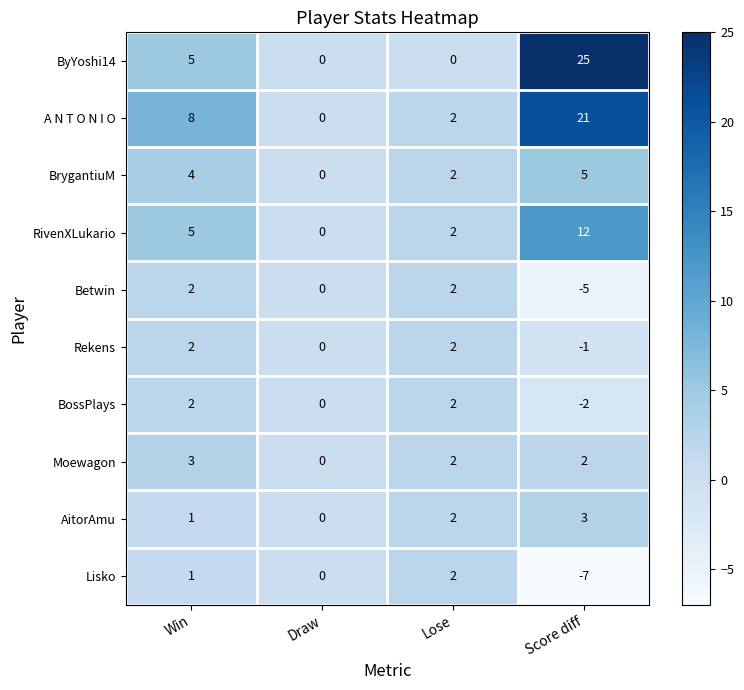

What is the difference between the maximum and minimum values in the Lisko series?

9